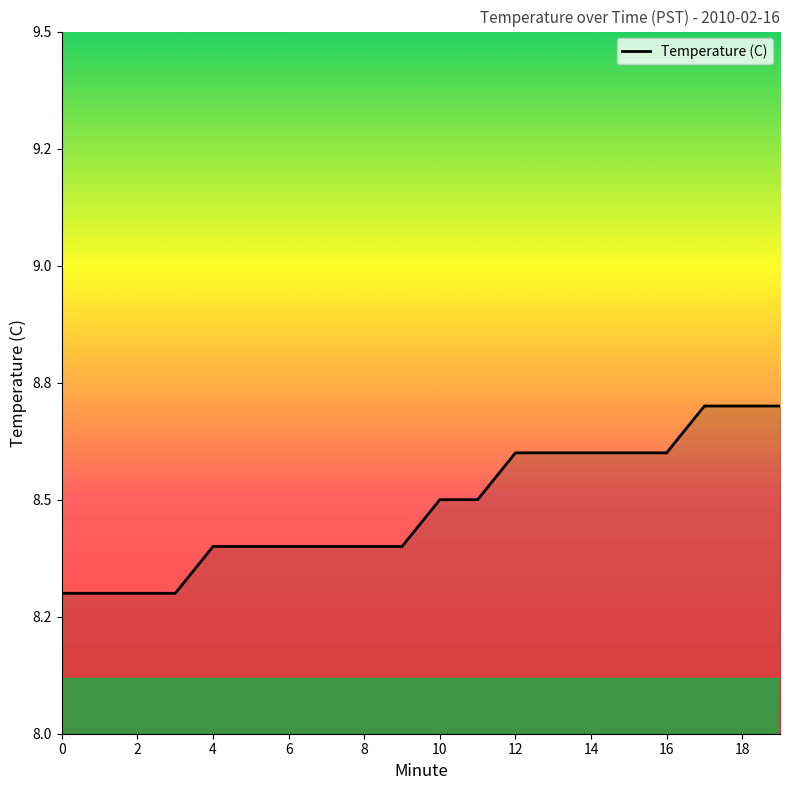

Does the chart have visible grid lines?

No